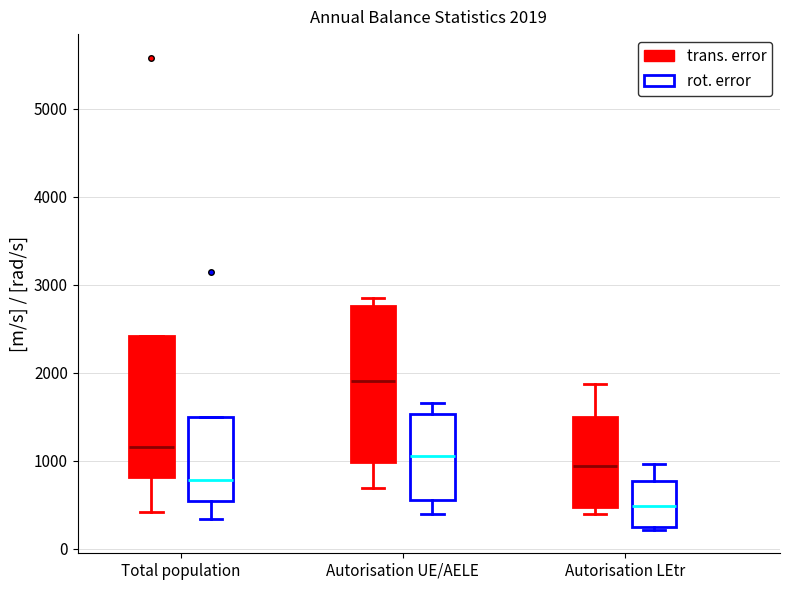

Which box has the lowest median line?

Autorisation LEtr (rot. error)